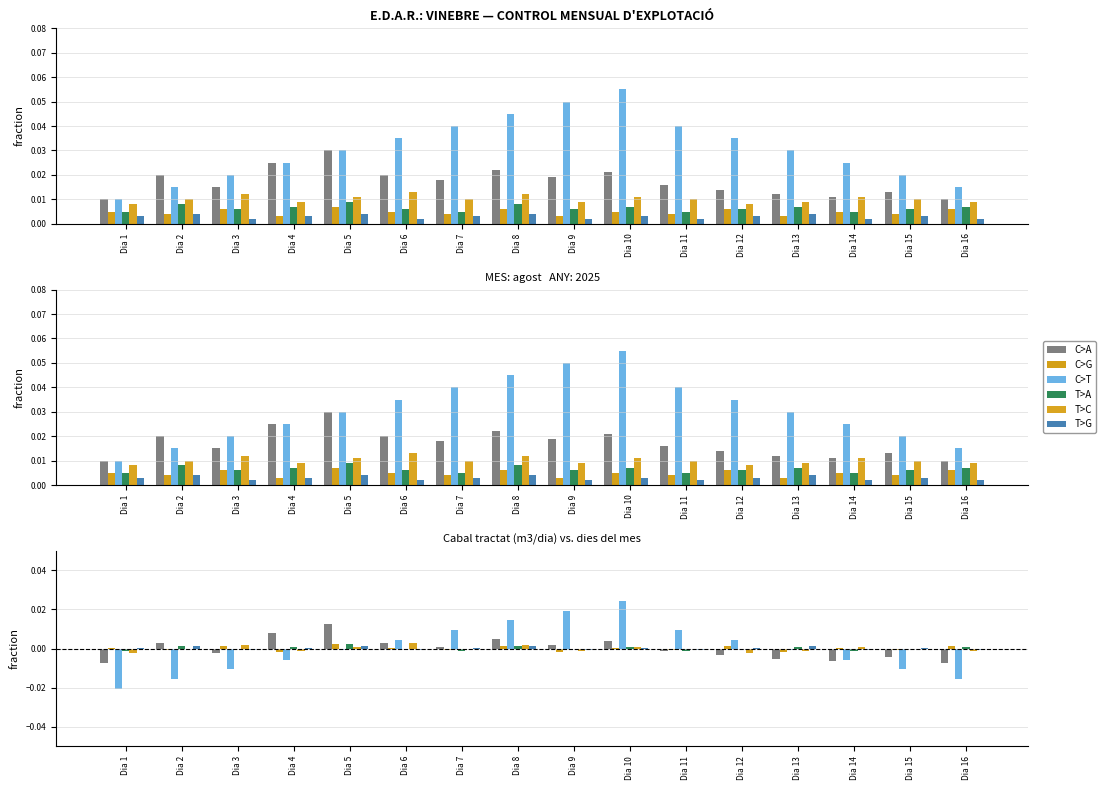

How many values in T>G are above zero?

10